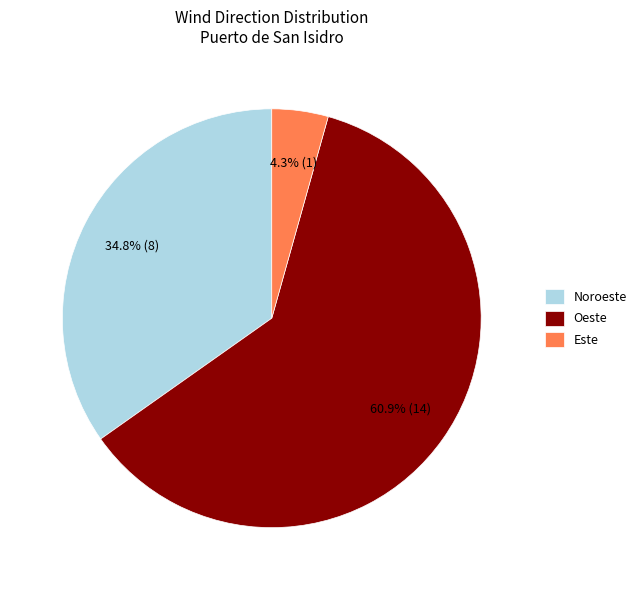

What percentage is the Oeste slice, to the nearest percent?

61%